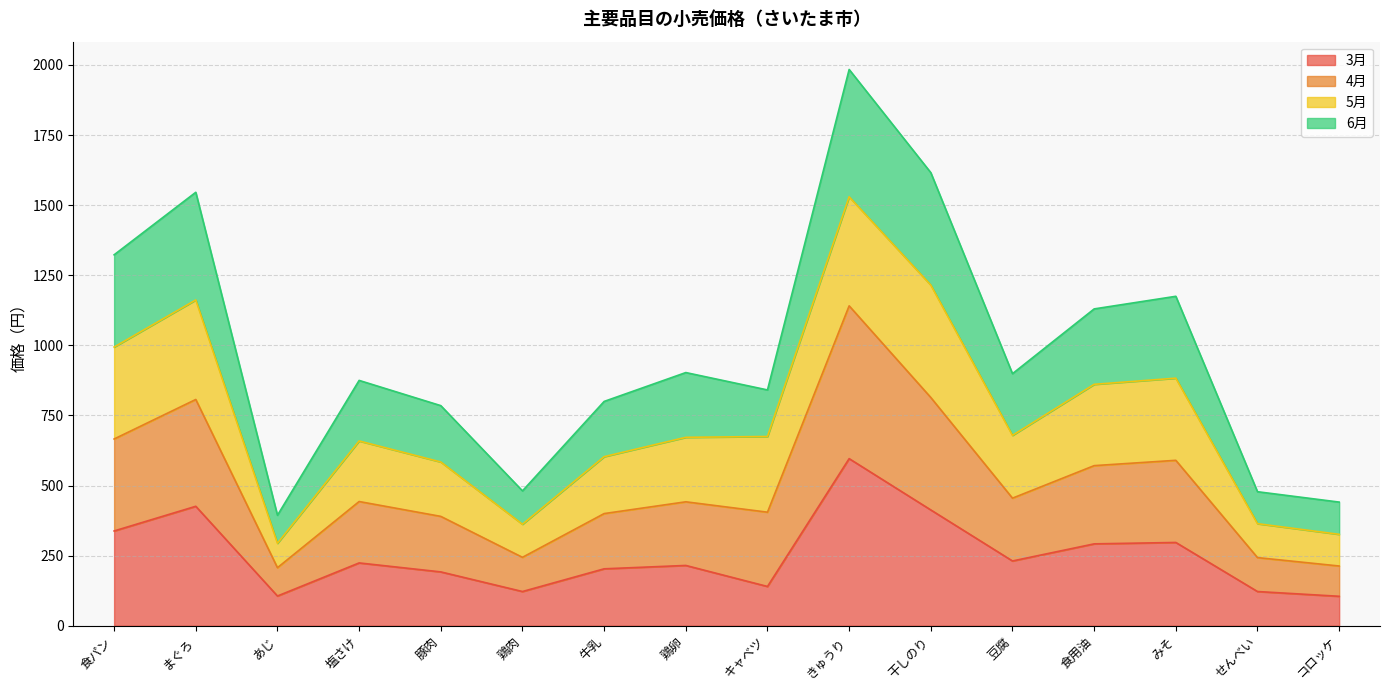

At which label does 3月 reach its peak?

きゅうり